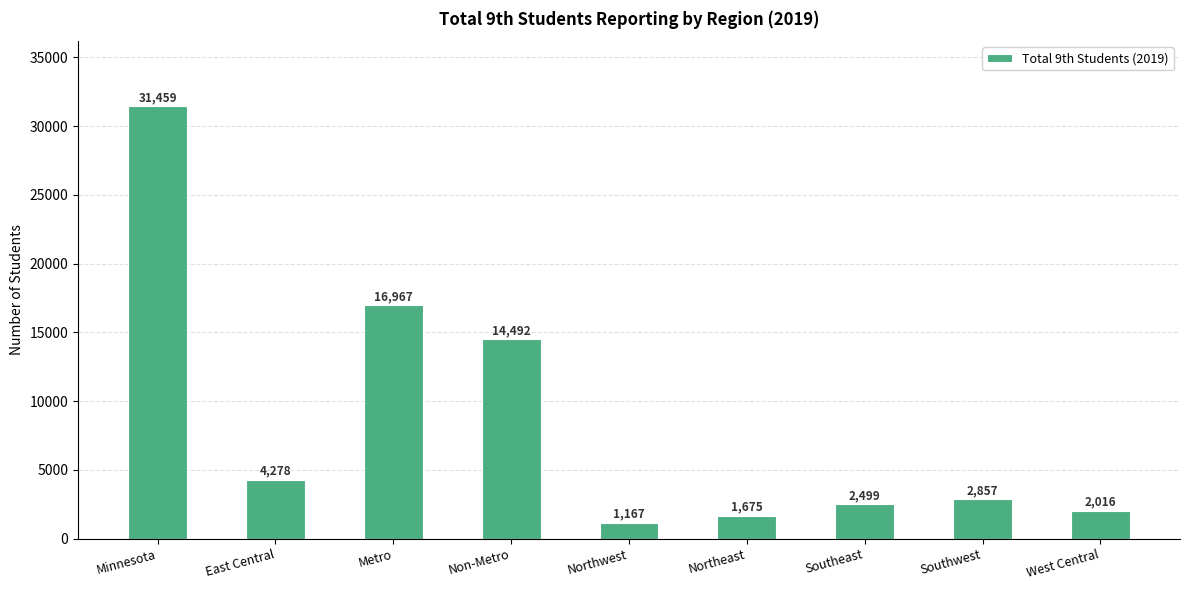

What is the smallest value displayed?

1167